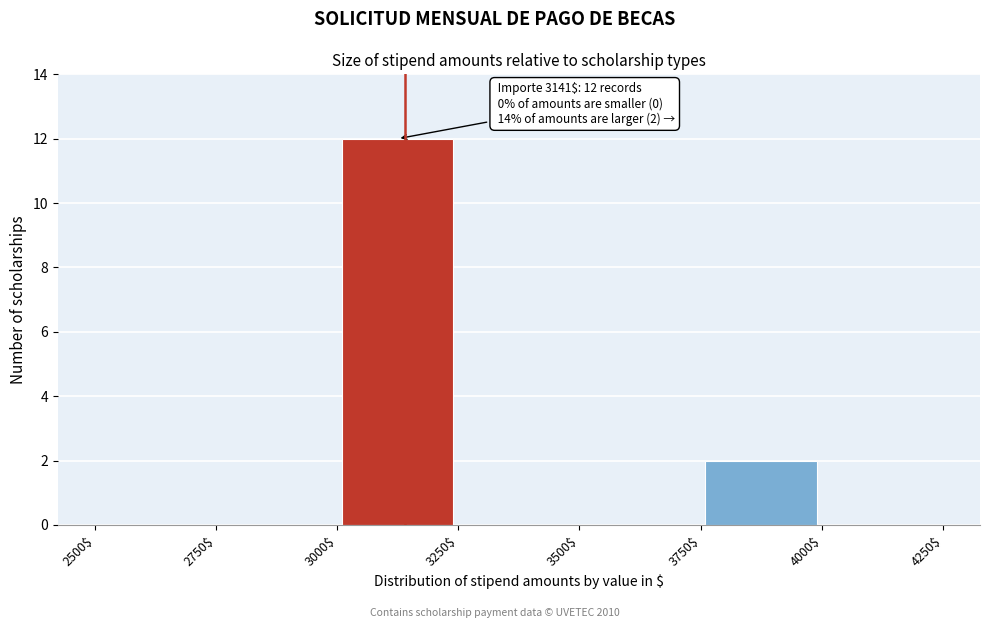

Which range on the x-axis has the tallest bar?

3000$ to 3250$